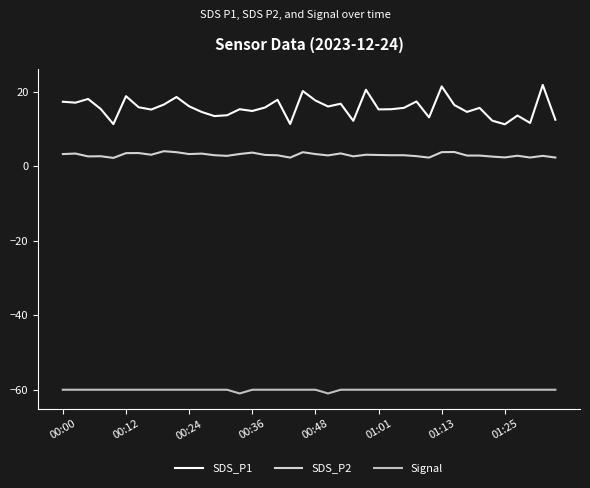

How many lines are shown in the chart?

3